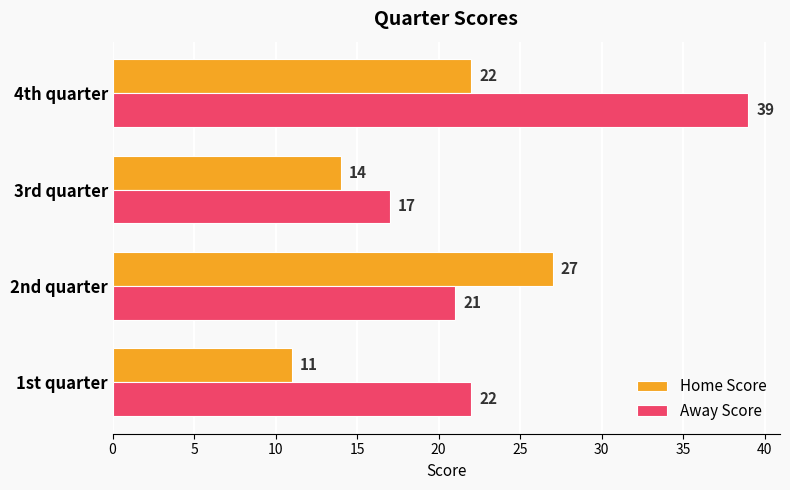

What is the difference between the highest and lowest values at 4th quarter?

17